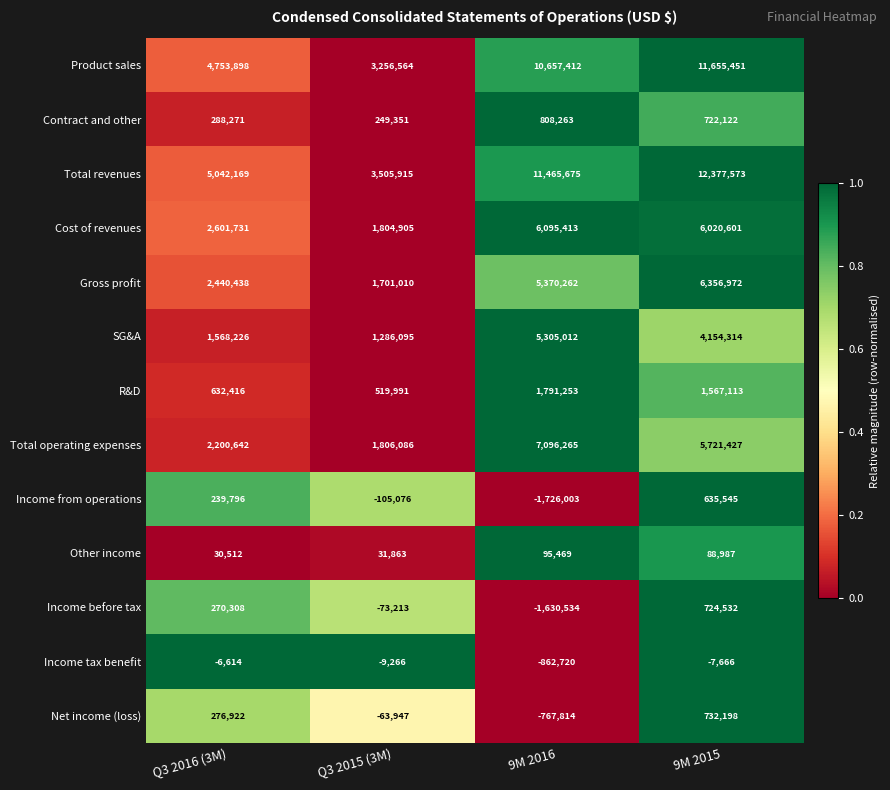

Between Q3 2016 (3M) and 9M 2016, which series saw the biggest shift?

Total revenues